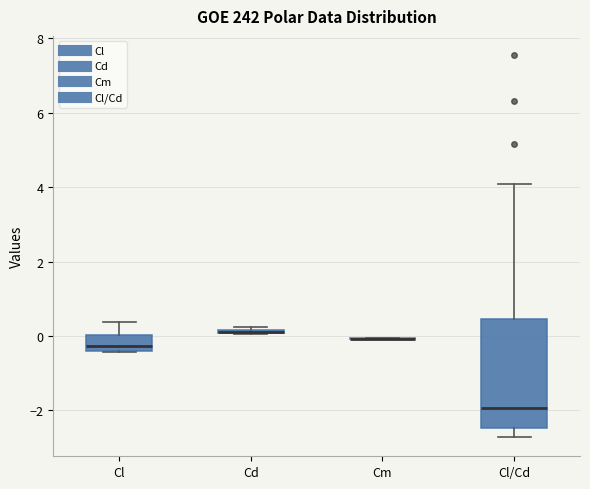

Which box is the tallest, from its lower edge to its upper edge?

Cl/Cd